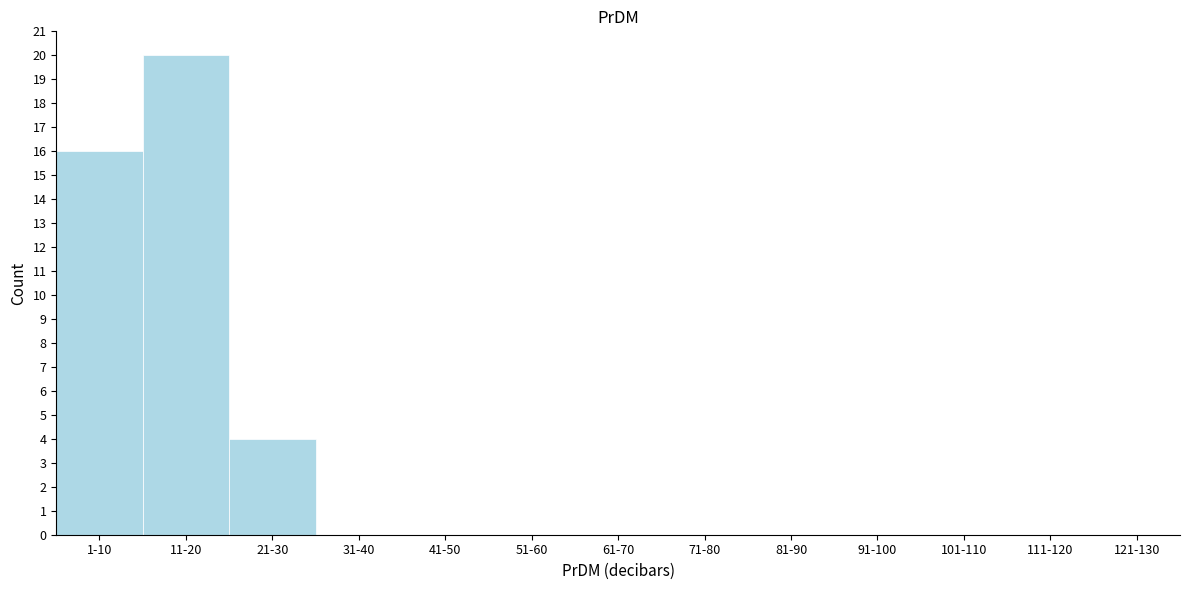

Reading left to right, list all the values displayed in this chart.

1-10=16	11-20=20	21-30=4	31-40=0	41-50=0	51-60=0	61-70=0	71-80=0	81-90=0	91-100=0	101-110=0	111-120=0	121-130=0